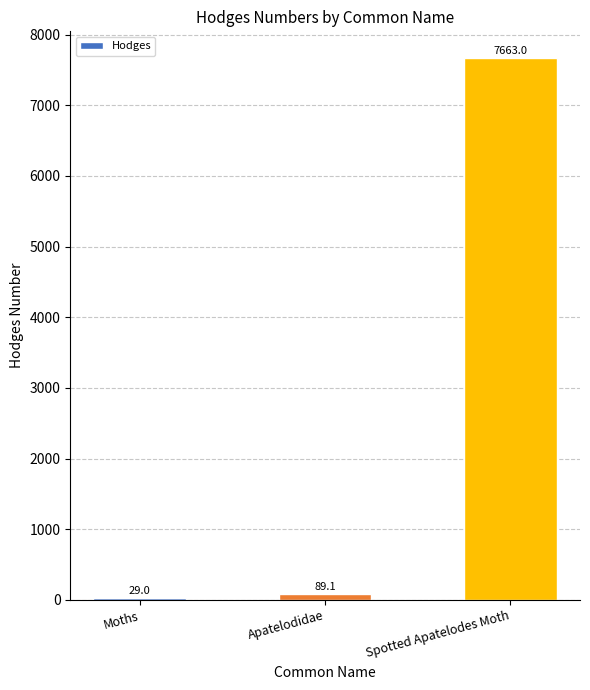

What is the change in value from Moths to Spotted Apatelodes Moth?

+7634.0